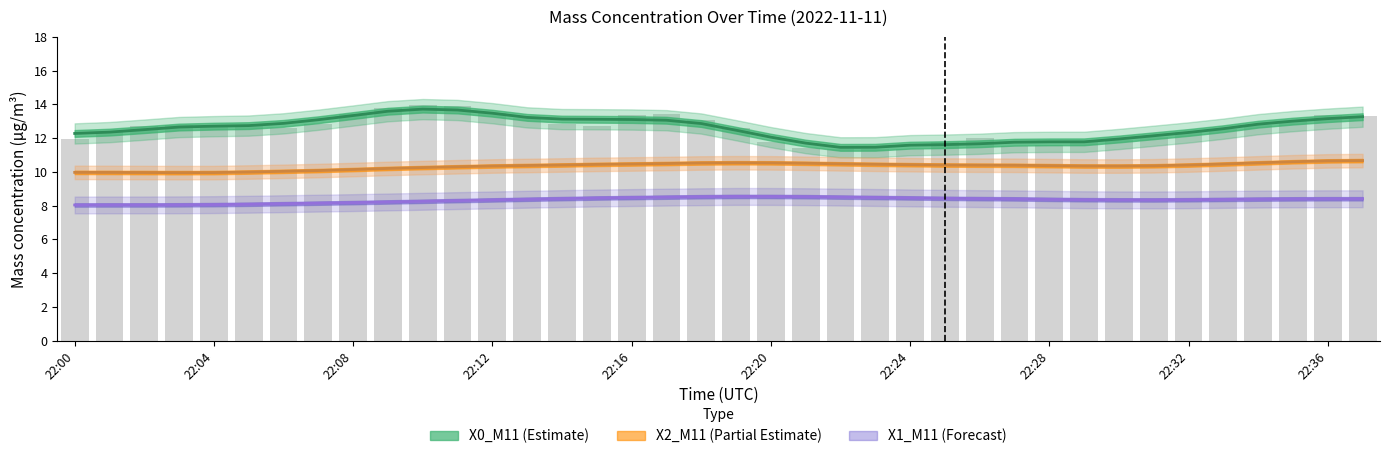

Reading right to left, what are all the values shown in this chart?

X0_M11: 13.3	13.4	13.0	12.8	12.6	12.4	12.0	11.9	11.8	11.6	11.5	12.0	11.8	11.4	11.3	11.4	11.4	11.8	12.6	13.1	13.4	13.4	12.7	12.8	13.2	13.5	13.9	14.0	13.8	13.4	12.9	12.6	12.7	12.7	12.8	12.7	12.4	12.0
X2_M11: 10.7	10.6	10.6	10.5	10.5	10.4	10.4	10.3	10.3	10.4	10.4	10.4	10.4	10.4	10.4	10.5	10.5	10.5	10.5	10.5	10.5	10.5	10.4	10.4	10.4	10.3	10.3	10.2	10.2	10.1	10.1	10.0	10.0	10.0	9.9	10.0	10.0	10.0
X1_M11: 8.4	8.4	8.4	8.4	8.4	8.3	8.3	8.3	8.3	8.4	8.4	8.4	8.4	8.5	8.5	8.5	8.5	8.5	8.5	8.5	8.5	8.5	8.4	8.4	8.4	8.3	8.3	8.2	8.2	8.2	8.1	8.1	8.1	8.1	8.0	8.0	8.0	8.0